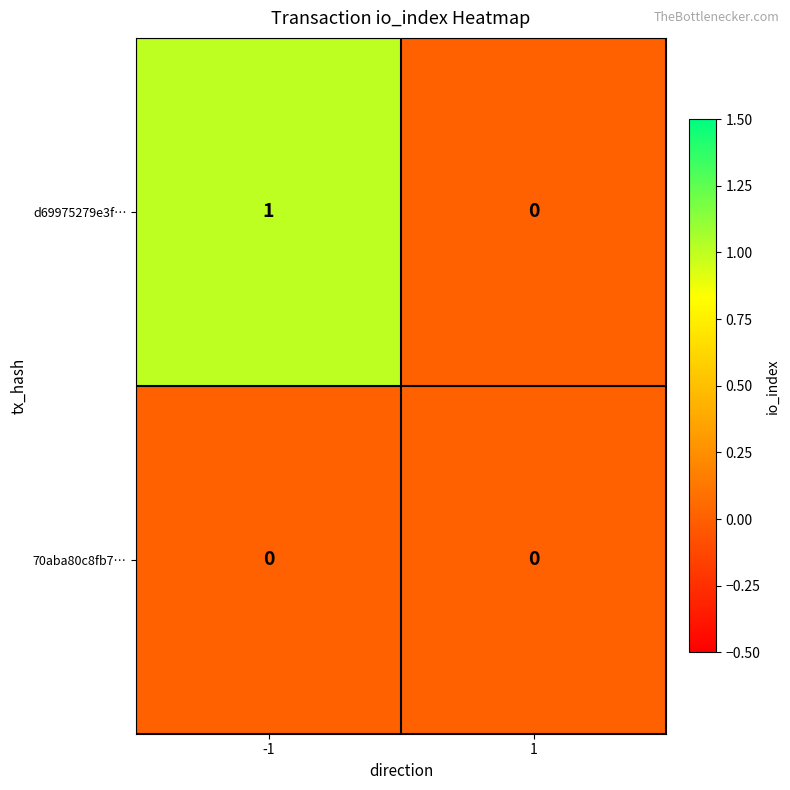

How many data points does each series have?

2